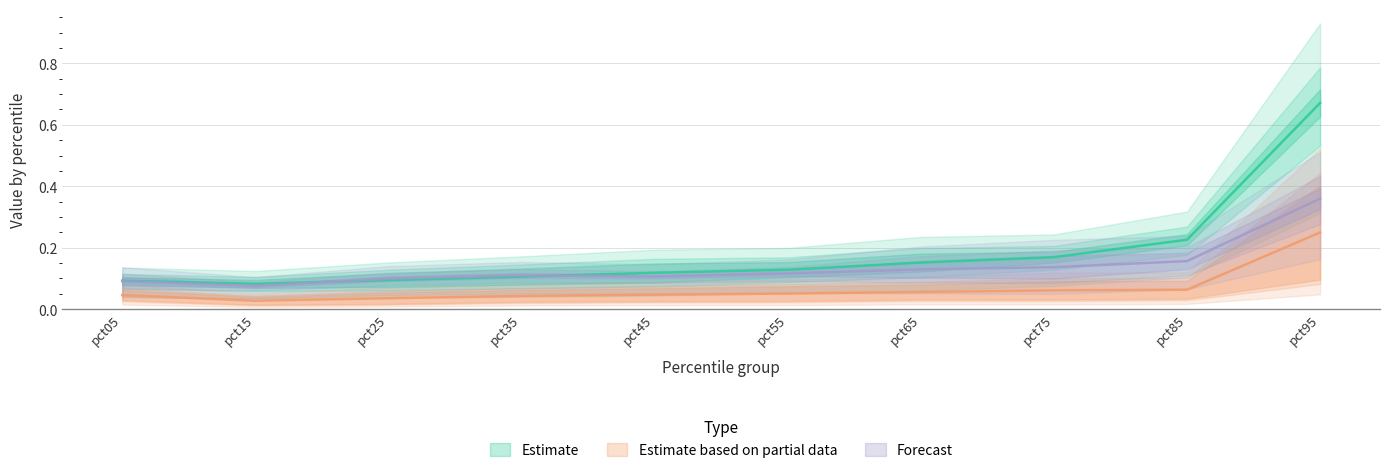

True or false: Feb has more than 2 points higher than both neighbors.

False